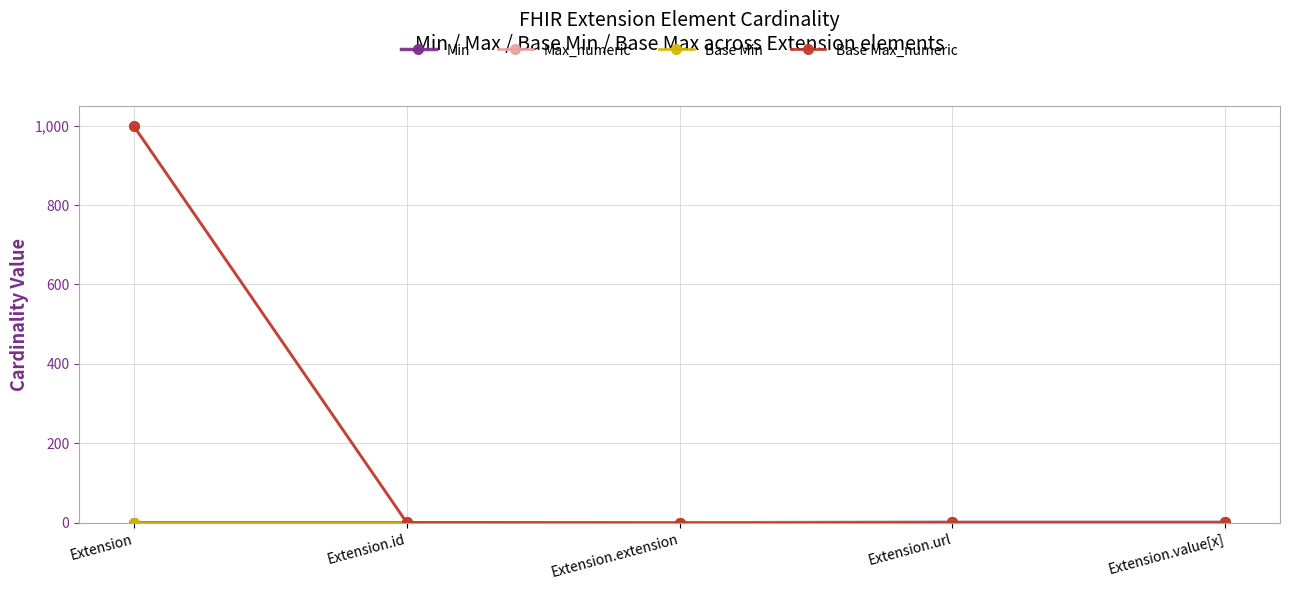

True or false: Base Min and Max_numeric cross at least once.

False